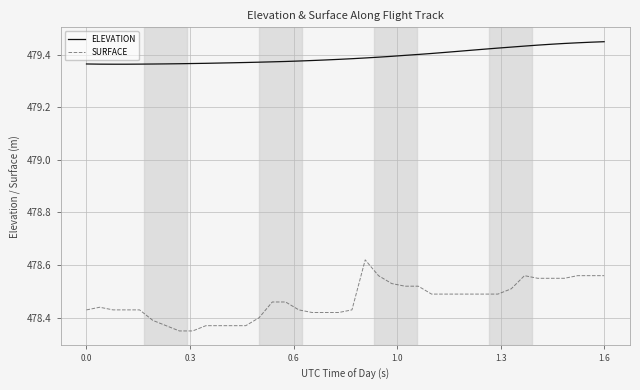

True or false: ELEVATION and SURFACE cross at least once.

False